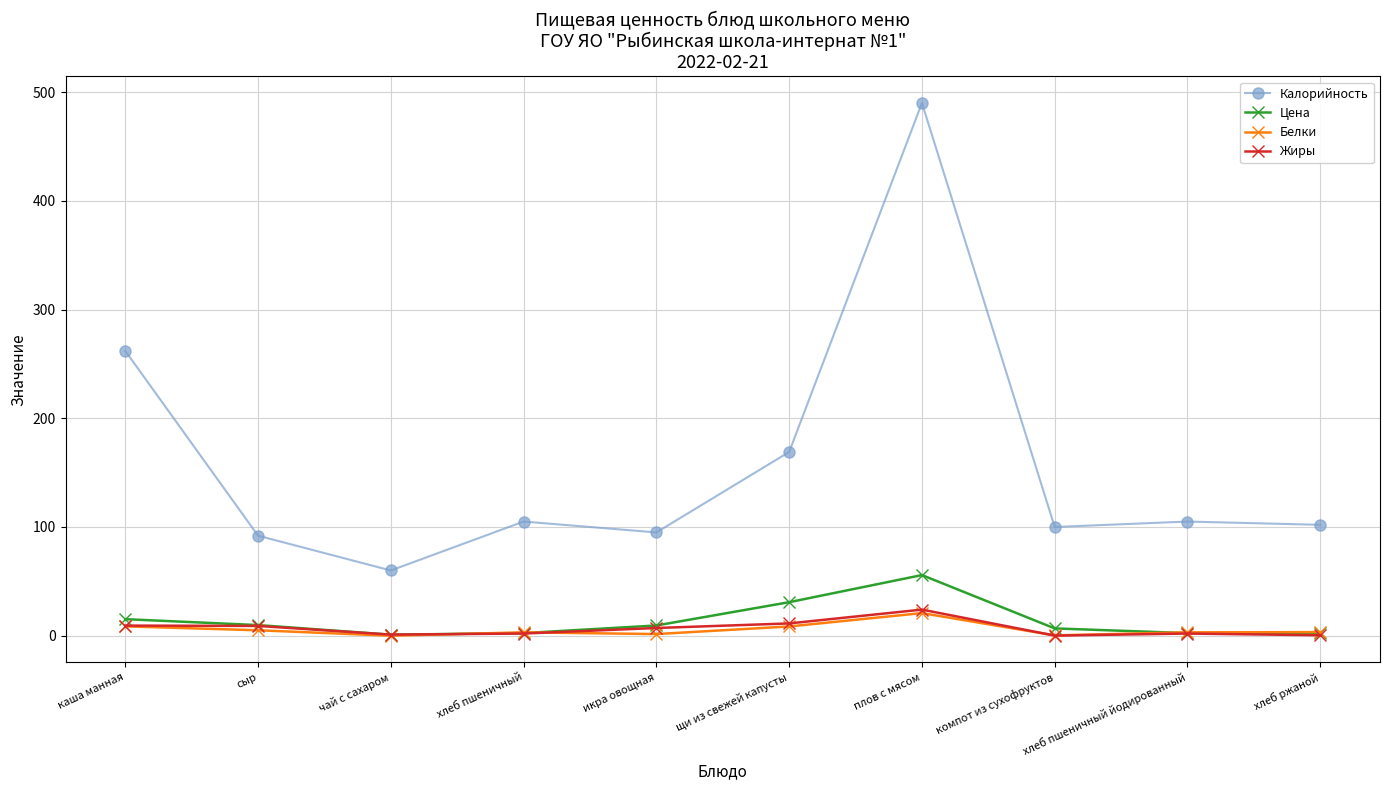

At which category does the chart reach its peak across all series?

плов с мясом